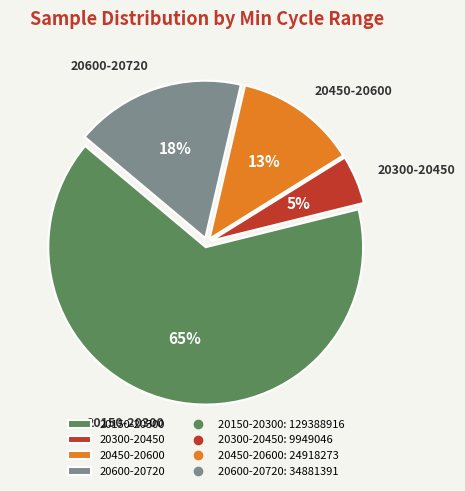

Count the number of slices in the pie.

4